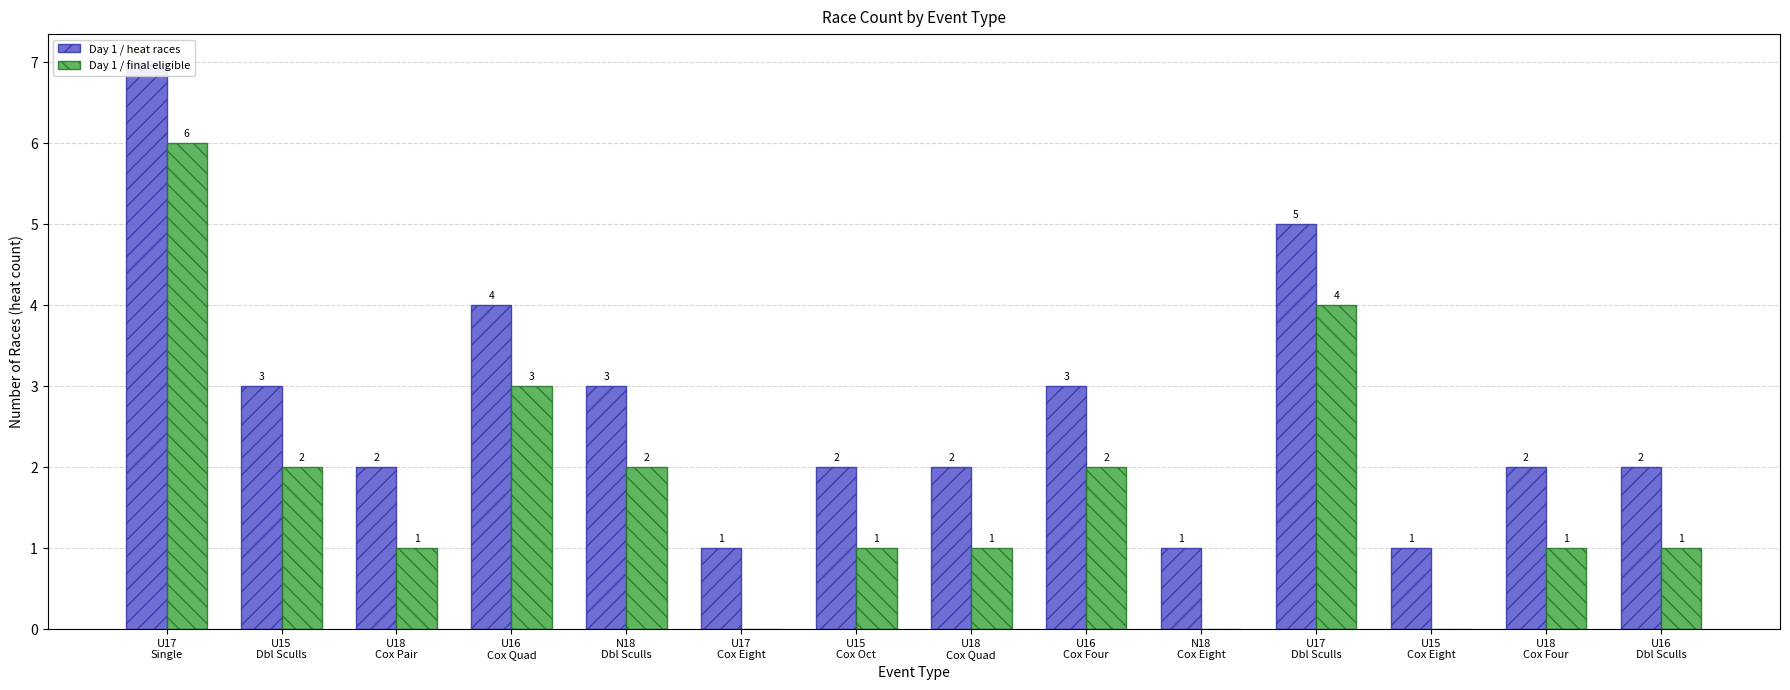

Where is Day 1 / heat races nearest to the value 4?

U16
Cox Quad